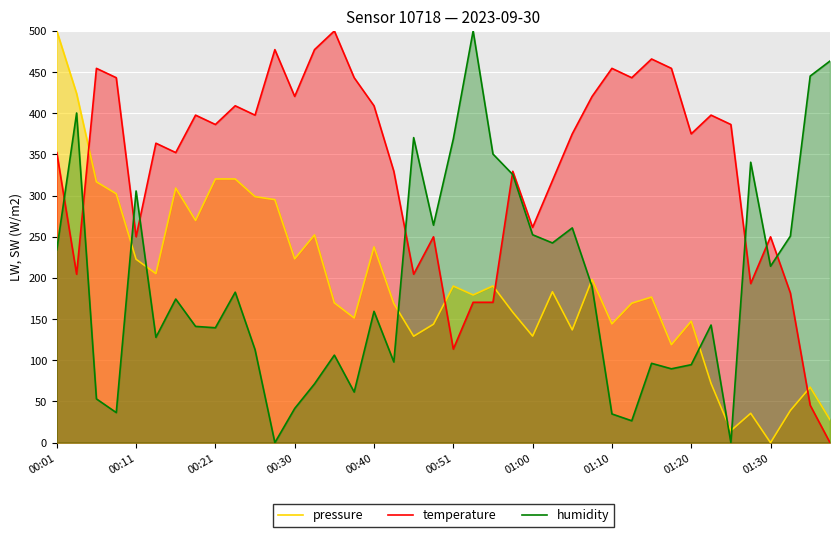

What is the difference between the temperature values at 31 and 14?

45.5